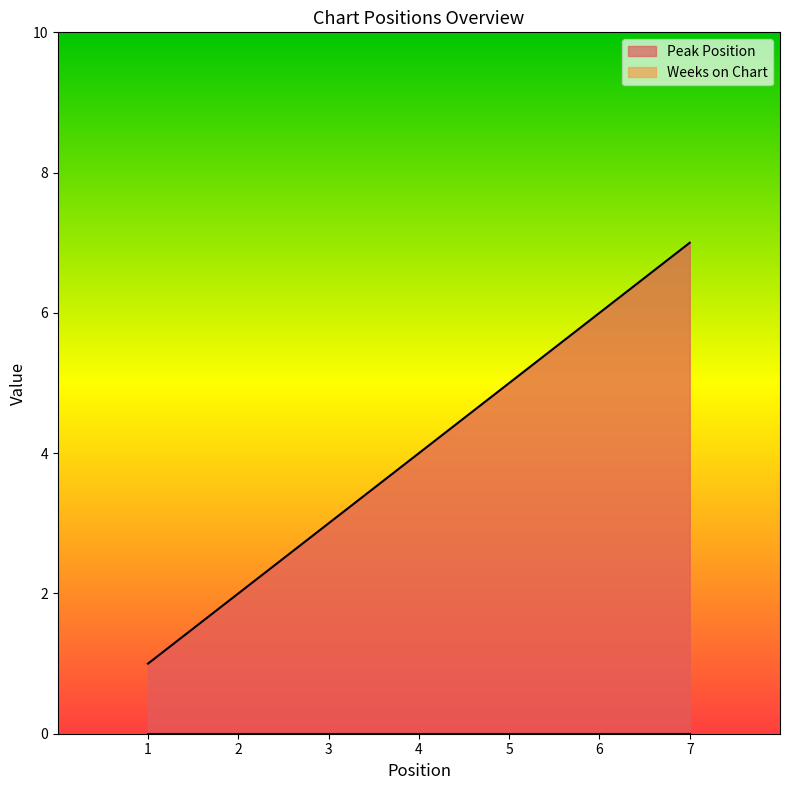

Which has a higher value, 3 or 6?

6